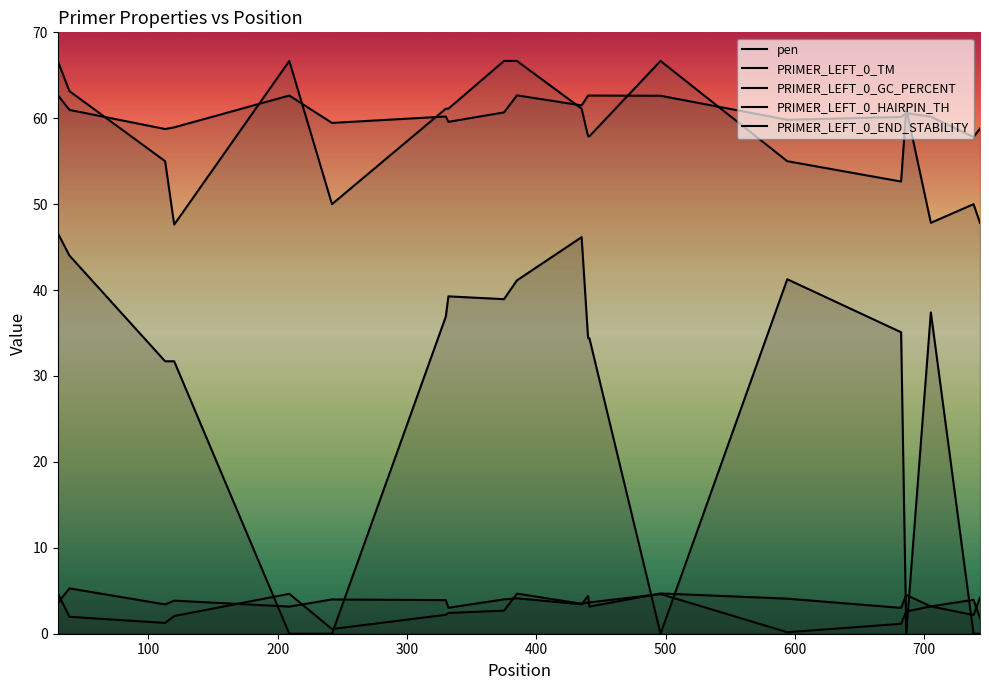

True or false: PRIMER_LEFT_0_TM and PRIMER_LEFT_0_HAIRPIN_TH cross at least once.

False